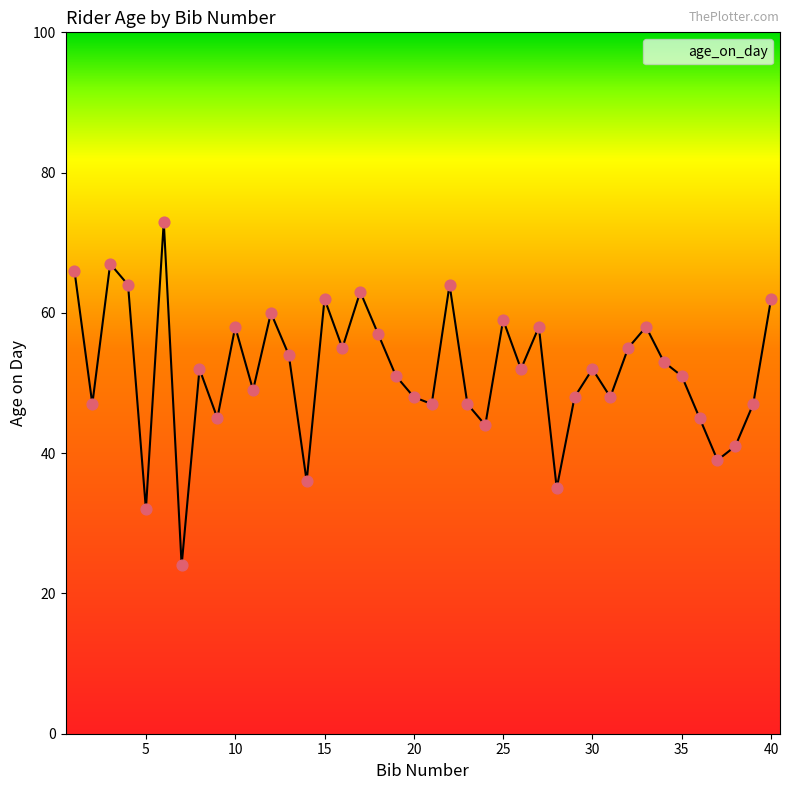

What is the difference between the maximum and minimum values?

49